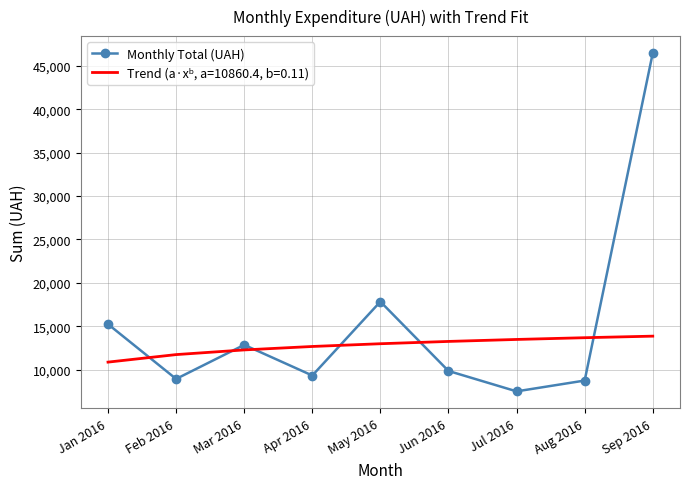

Which label corresponds to the largest value in the chart?

Sep 2016